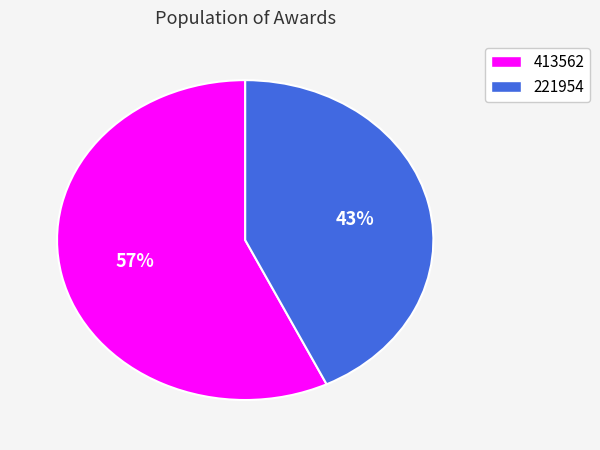

What is the smallest slice in the pie chart?

221954